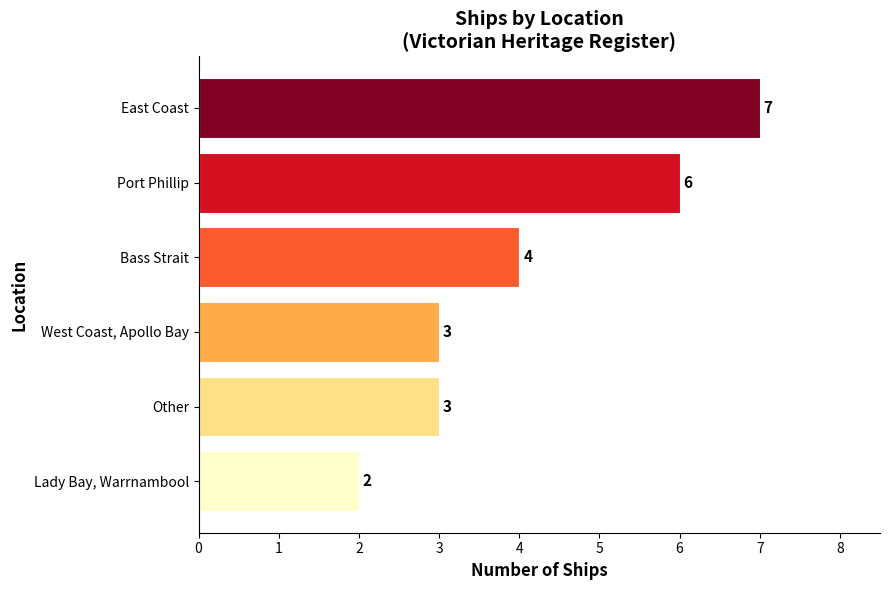

The chart shows a value of 3 at Other. True or false?

True